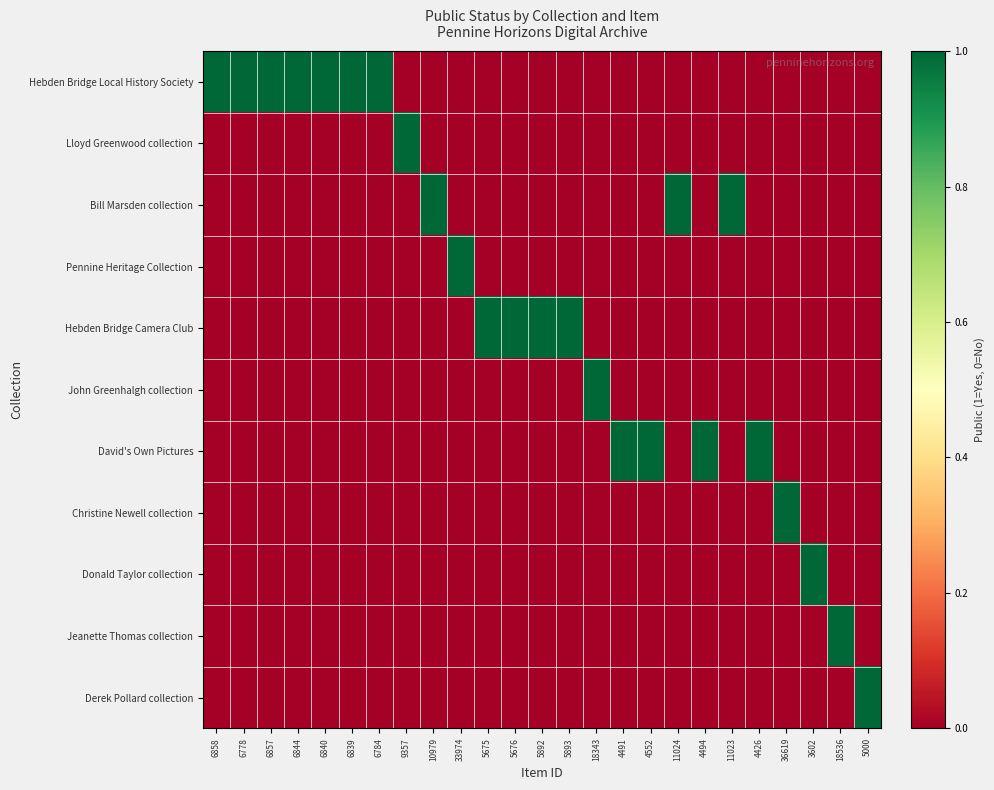

At which category does the chart reach its minimum across all series?

9357